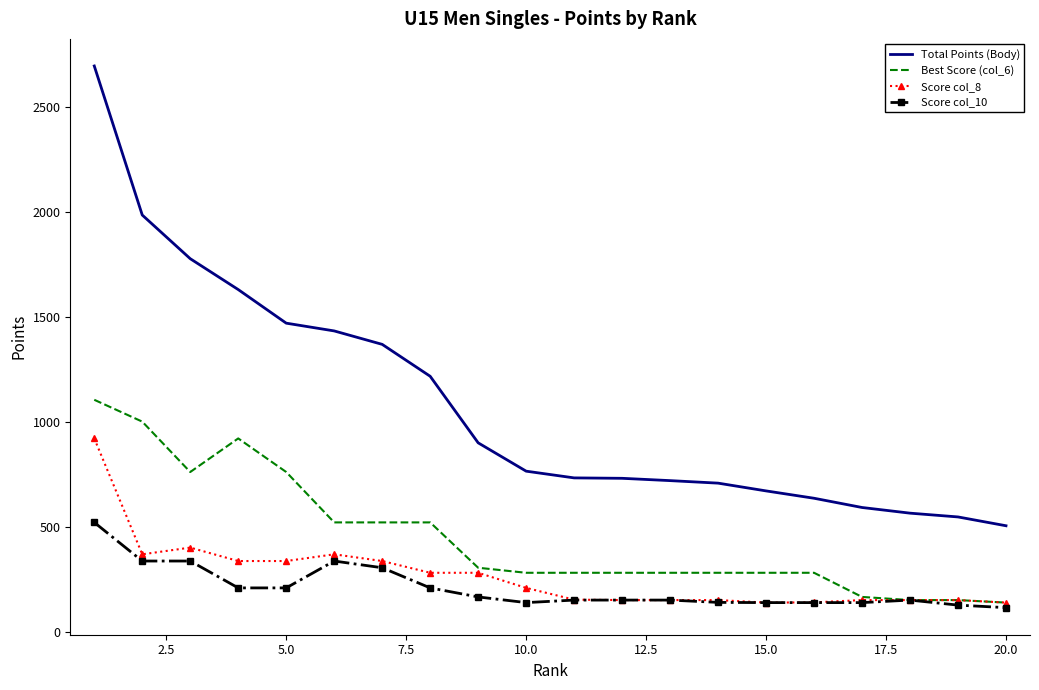

What is the maximum value for Total Points (Body)?

2694